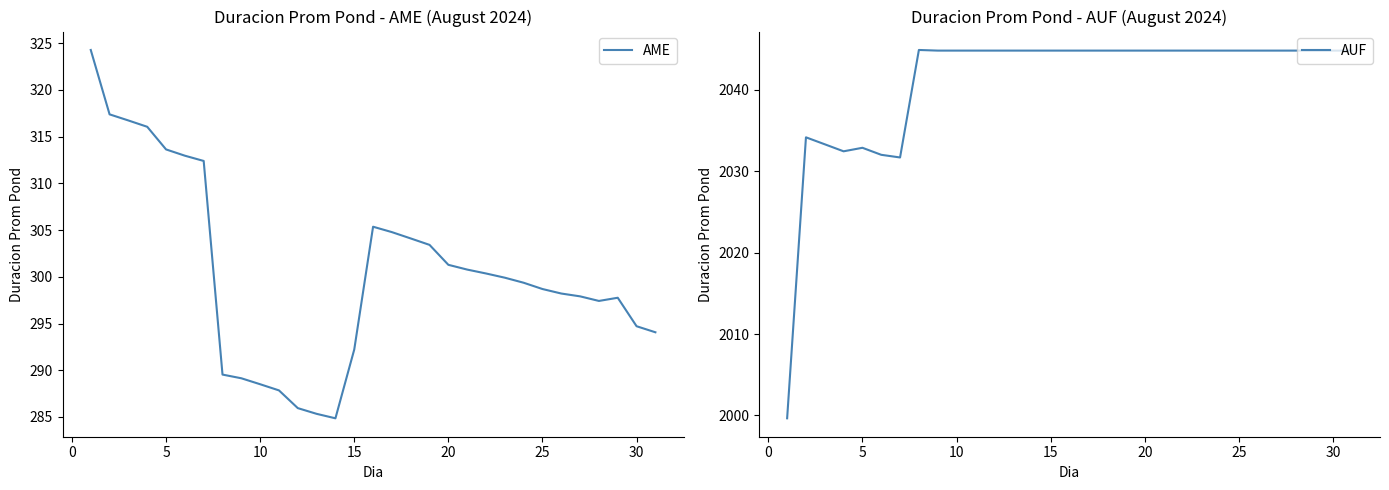

What is the lowest value of the AME series?

284.9